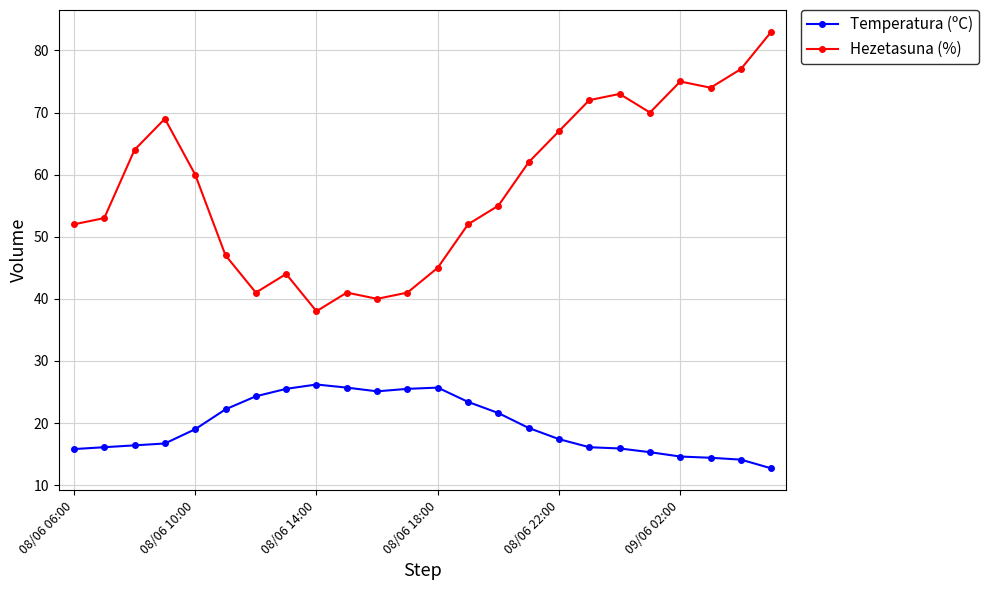

Which series has the widest spread of values?

Hezetasuna (%)